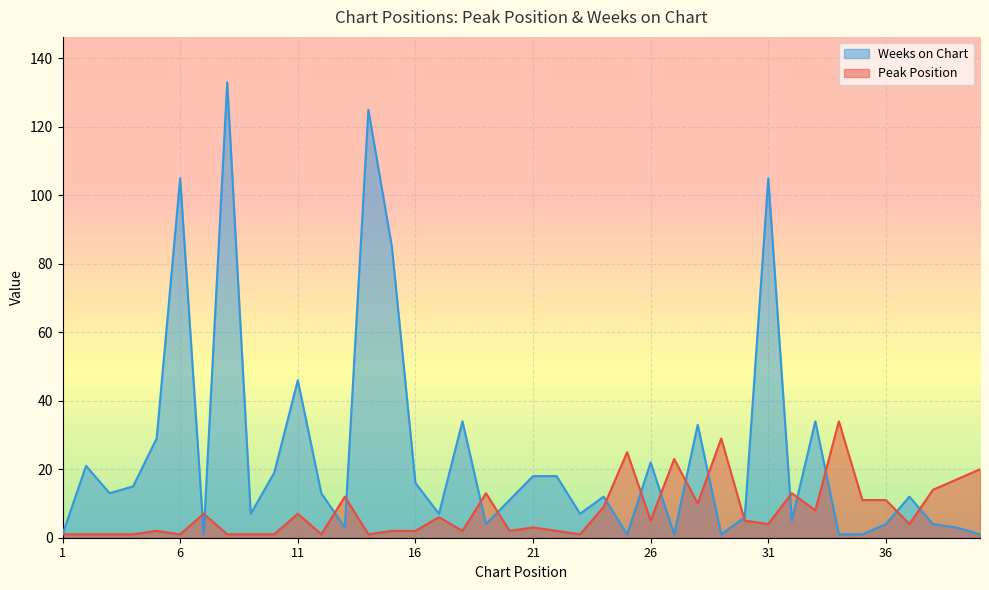

How many lines are shown in the chart?

2